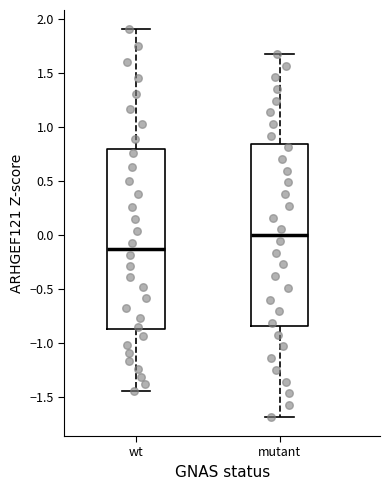

Which box has the highest median line?

mutant